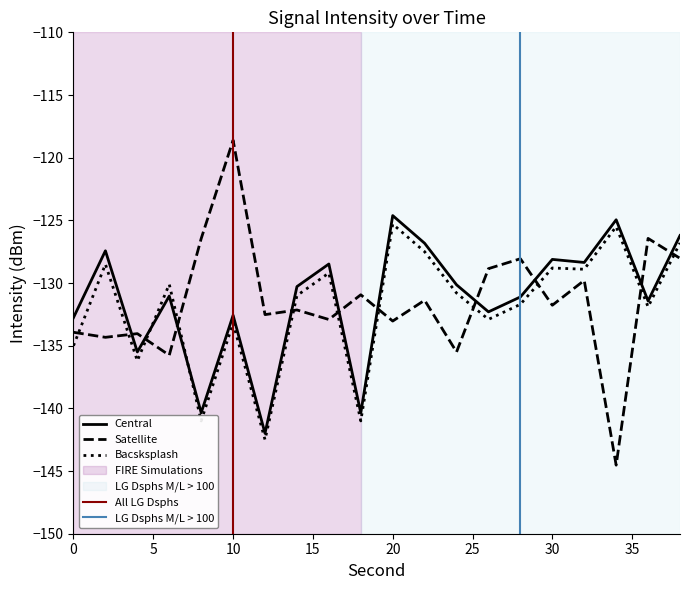

Rank the series by their average value, from lowest to highest.

Bacsksplash, Satellite, Central